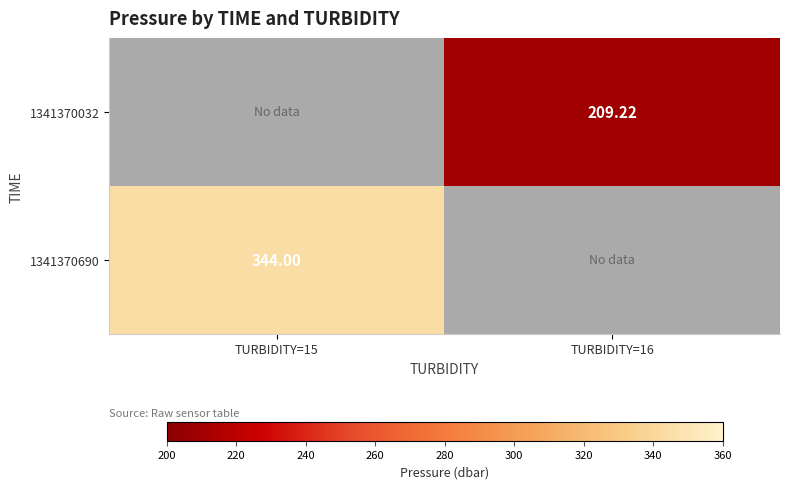

Count the number of data series in this chart.

2